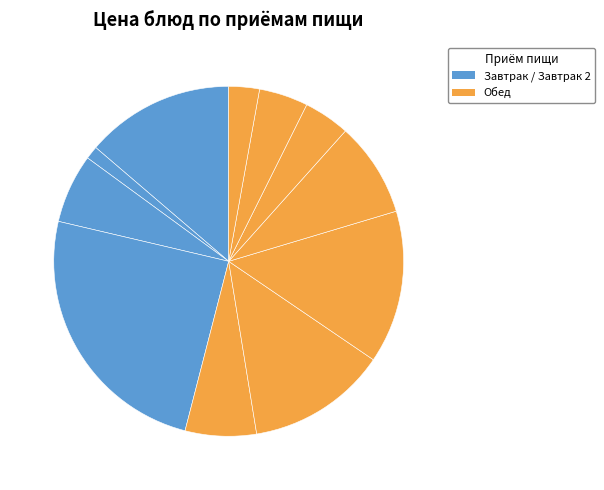

How many segments does this pie chart have?

11